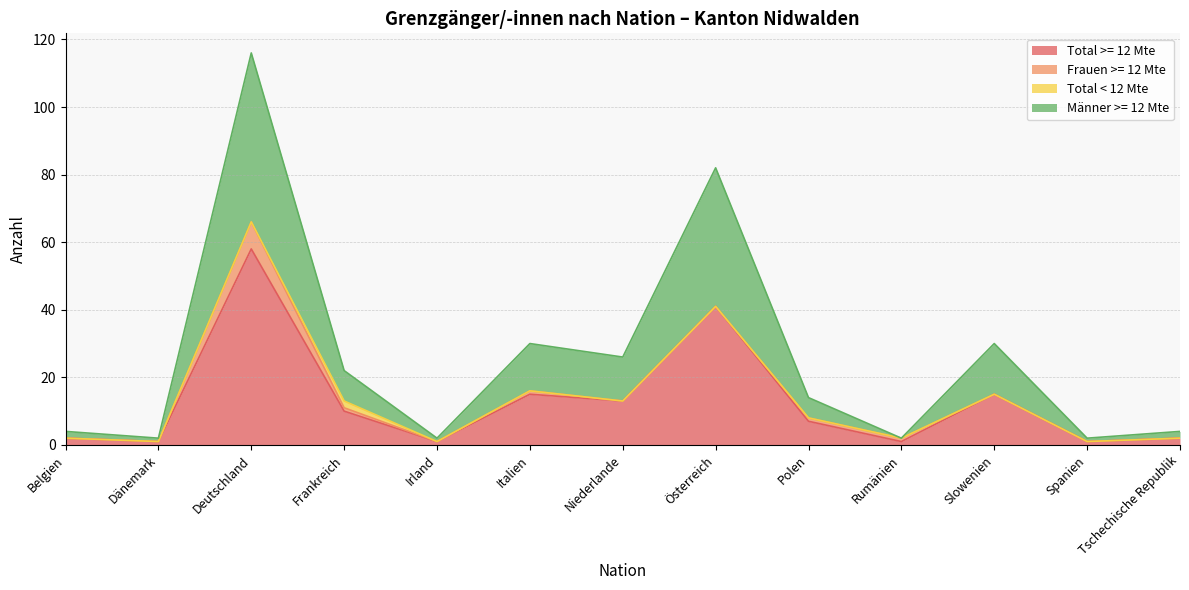

What is the value of the Total >= 12 Mte point at the 10th from the left?

1